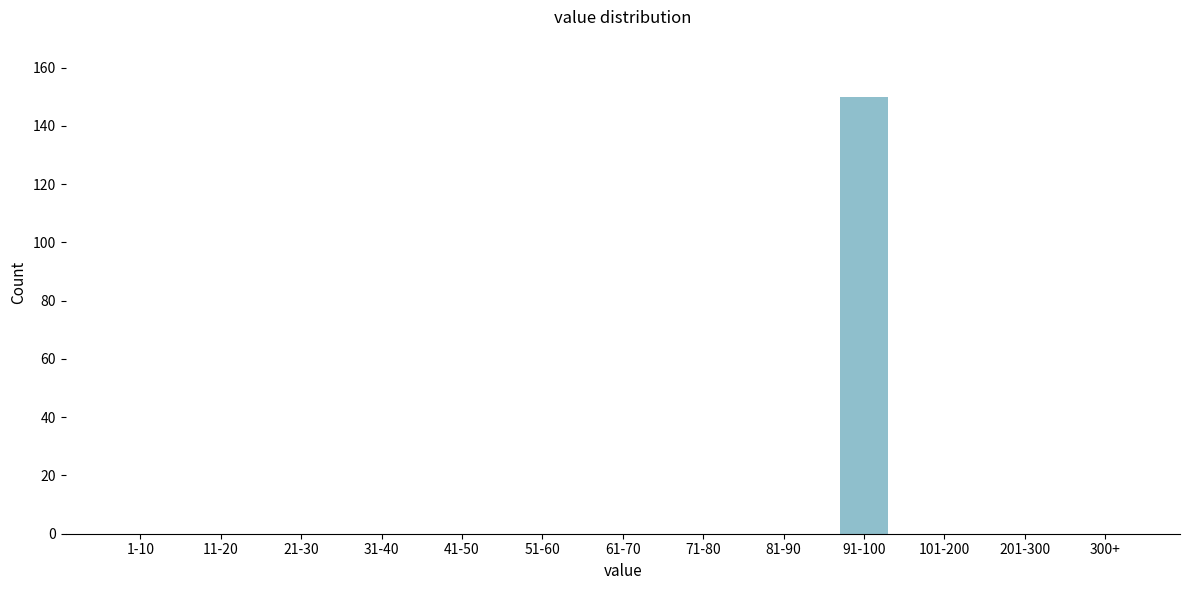

Reading left to right, what are all the values shown in this chart?

1-10=0	11-20=0	21-30=0	31-40=0	41-50=0	51-60=0	61-70=0	71-80=0	81-90=0	91-100=150	101-200=0	201-300=0	300+=0